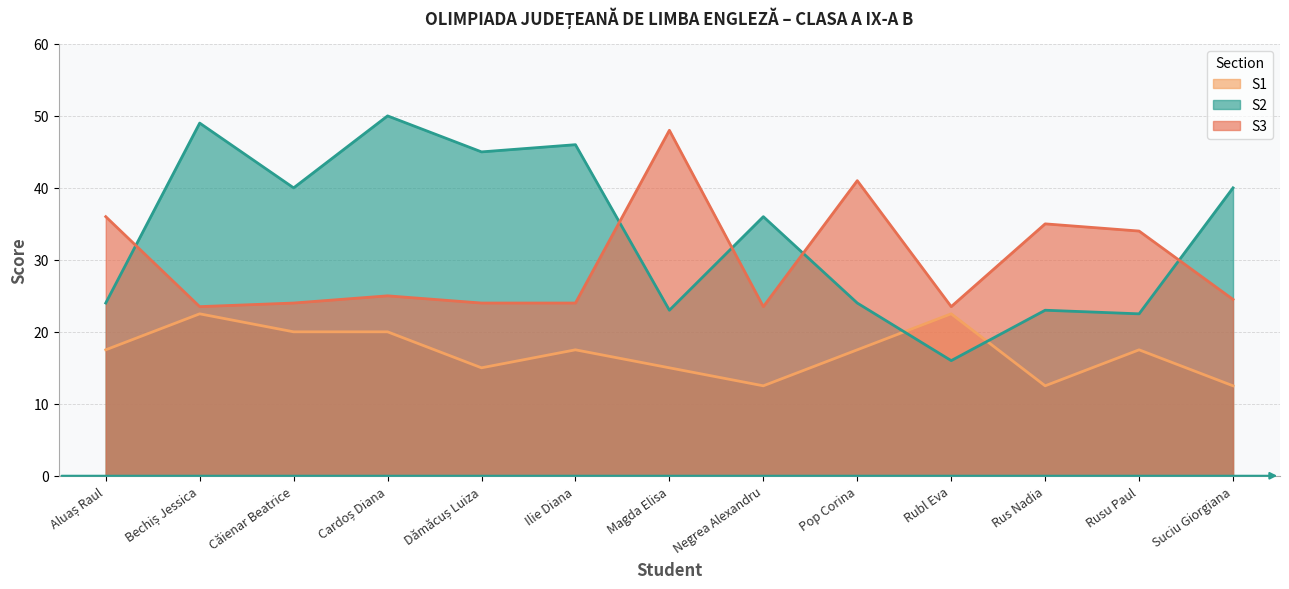

At which label is S3 closest to 35?

Rus Nadia